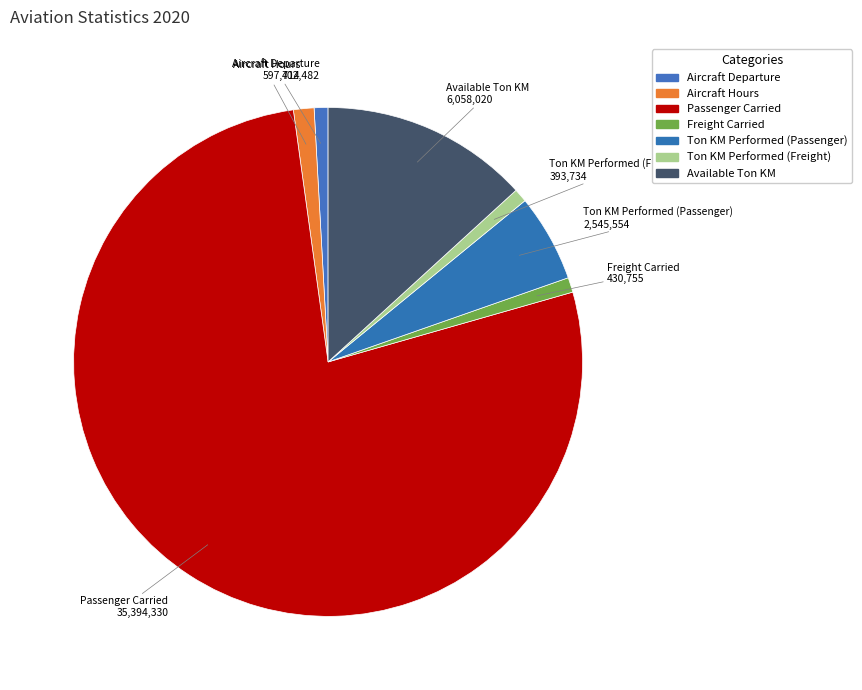

The Freight Carried slice represents 1% of the pie. True or false?

True